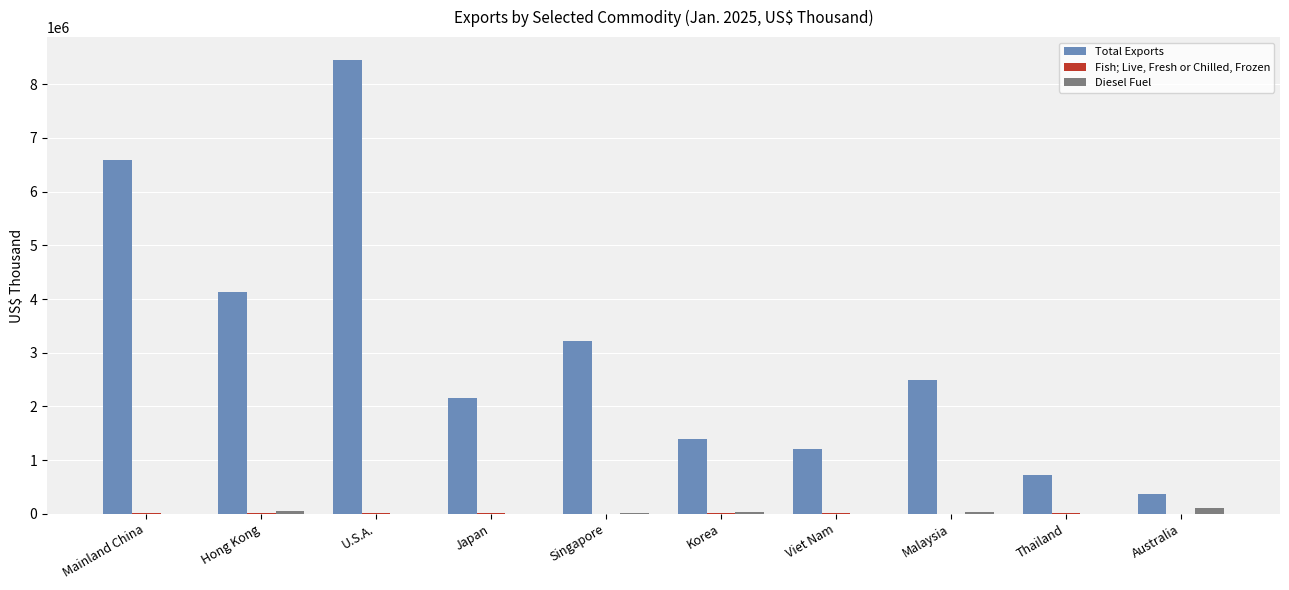

How many groups of bars are there?

10